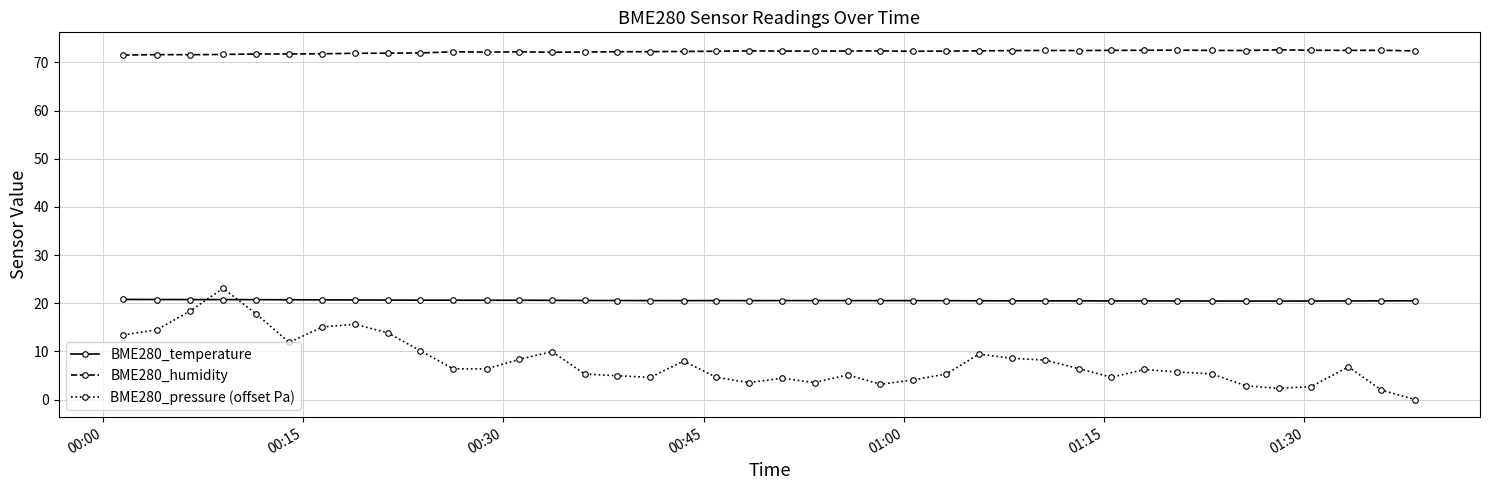

True or false: BME280_temperature and BME280_humidity cross at least once.

False